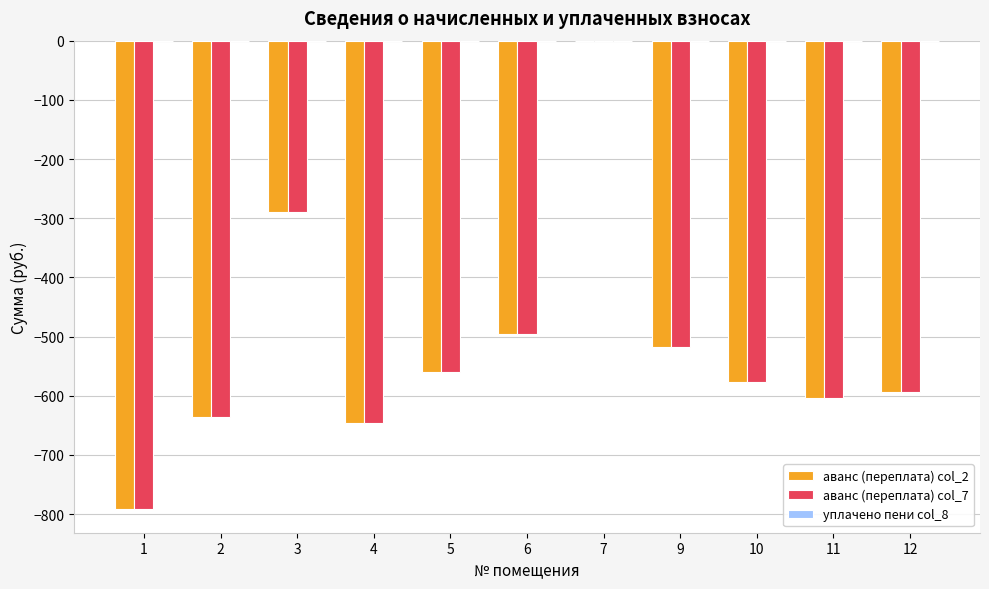

What is the sum of the аванс (переплата) col_7 values at 9 and 12?

-1110.5